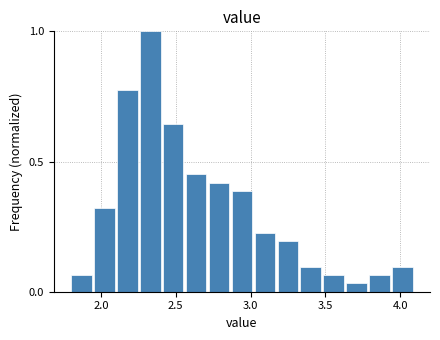

Read against the x-axis, roughly where is the centre of the tallest bar?

2.35